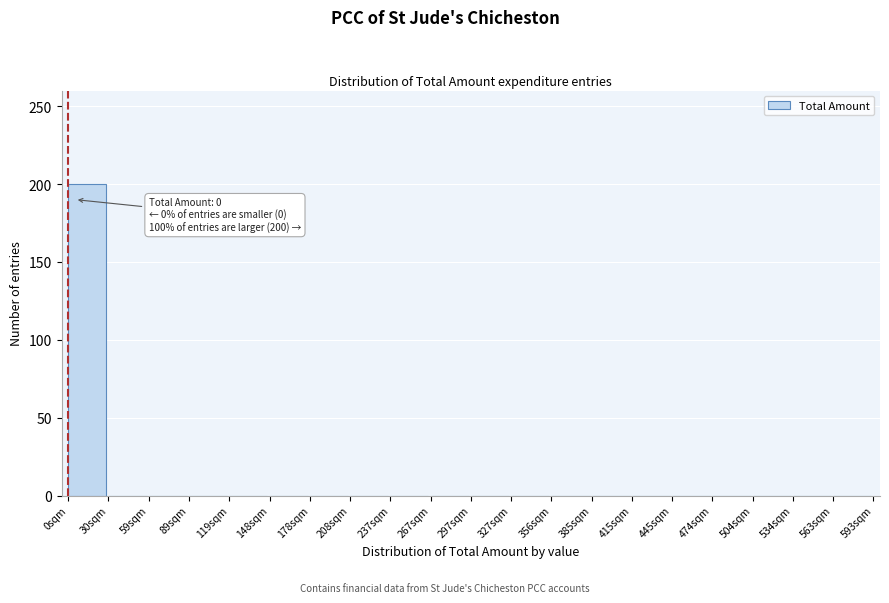

Reading left to right, list all the values displayed in this chart.

0sqm=200	30sqm=0	59sqm=0	89sqm=0	119sqm=0	148sqm=0	178sqm=0	208sqm=0	237sqm=0	267sqm=0	297sqm=0	327sqm=0	356sqm=0	385sqm=0	415sqm=0	445sqm=0	474sqm=0	504sqm=0	534sqm=0	563sqm=0